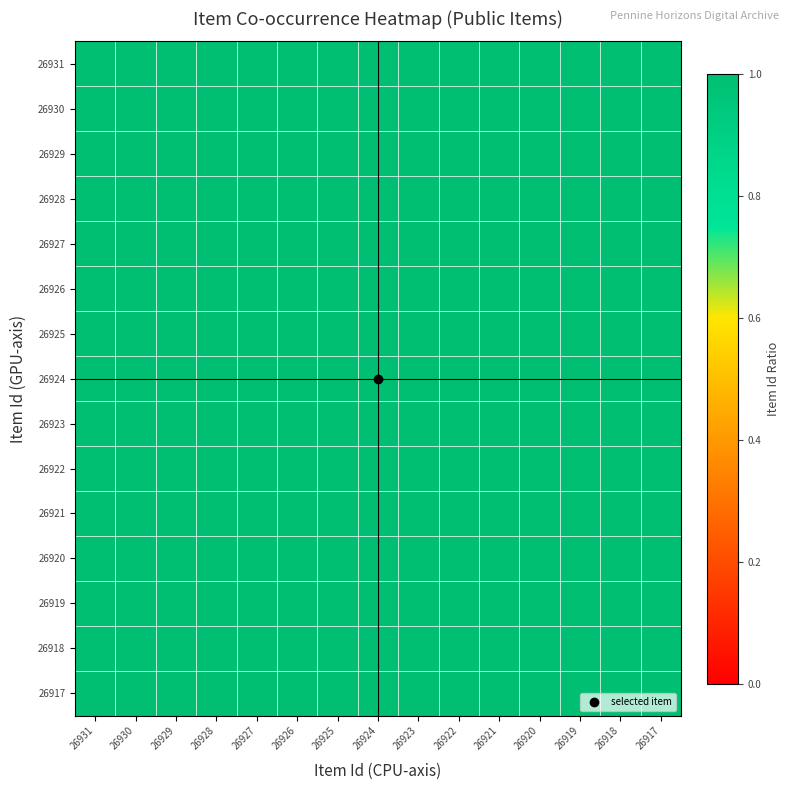

Reading left to right, transcribe all the data shown in this chart.

26931: 26931=1.0	26930=1.0	26929=1.0	26928=1.0	26927=1.0	26926=1.0	26925=1.0	26924=1.0	26923=1.0	26922=1.0	26921=1.0	26920=1.0	26919=1.0	26918=1.0	26917=1.0
26930: 26931=1.0	26930=1.0	26929=1.0	26928=1.0	26927=1.0	26926=1.0	26925=1.0	26924=1.0	26923=1.0	26922=1.0	26921=1.0	26920=1.0	26919=1.0	26918=1.0	26917=1.0
26929: 26931=1.0	26930=1.0	26929=1.0	26928=1.0	26927=1.0	26926=1.0	26925=1.0	26924=1.0	26923=1.0	26922=1.0	26921=1.0	26920=1.0	26919=1.0	26918=1.0	26917=1.0
26928: 26931=1.0	26930=1.0	26929=1.0	26928=1.0	26927=1.0	26926=1.0	26925=1.0	26924=1.0	26923=1.0	26922=1.0	26921=1.0	26920=1.0	26919=1.0	26918=1.0	26917=1.0
26927: 26931=1.0	26930=1.0	26929=1.0	26928=1.0	26927=1.0	26926=1.0	26925=1.0	26924=1.0	26923=1.0	26922=1.0	26921=1.0	26920=1.0	26919=1.0	26918=1.0	26917=1.0
26926: 26931=1.0	26930=1.0	26929=1.0	26928=1.0	26927=1.0	26926=1.0	26925=1.0	26924=1.0	26923=1.0	26922=1.0	26921=1.0	26920=1.0	26919=1.0	26918=1.0	26917=1.0
26925: 26931=1.0	26930=1.0	26929=1.0	26928=1.0	26927=1.0	26926=1.0	26925=1.0	26924=1.0	26923=1.0	26922=1.0	26921=1.0	26920=1.0	26919=1.0	26918=1.0	26917=1.0
26924: 26931=1.0	26930=1.0	26929=1.0	26928=1.0	26927=1.0	26926=1.0	26925=1.0	26924=1.0	26923=1.0	26922=1.0	26921=1.0	26920=1.0	26919=1.0	26918=1.0	26917=1.0
26923: 26931=1.0	26930=1.0	26929=1.0	26928=1.0	26927=1.0	26926=1.0	26925=1.0	26924=1.0	26923=1.0	26922=1.0	26921=1.0	26920=1.0	26919=1.0	26918=1.0	26917=1.0
26922: 26931=1.0	26930=1.0	26929=1.0	26928=1.0	26927=1.0	26926=1.0	26925=1.0	26924=1.0	26923=1.0	26922=1.0	26921=1.0	26920=1.0	26919=1.0	26918=1.0	26917=1.0
26921: 26931=1.0	26930=1.0	26929=1.0	26928=1.0	26927=1.0	26926=1.0	26925=1.0	26924=1.0	26923=1.0	26922=1.0	26921=1.0	26920=1.0	26919=1.0	26918=1.0	26917=1.0
26920: 26931=1.0	26930=1.0	26929=1.0	26928=1.0	26927=1.0	26926=1.0	26925=1.0	26924=1.0	26923=1.0	26922=1.0	26921=1.0	26920=1.0	26919=1.0	26918=1.0	26917=1.0
26919: 26931=1.0	26930=1.0	26929=1.0	26928=1.0	26927=1.0	26926=1.0	26925=1.0	26924=1.0	26923=1.0	26922=1.0	26921=1.0	26920=1.0	26919=1.0	26918=1.0	26917=1.0
26918: 26931=1.0	26930=1.0	26929=1.0	26928=1.0	26927=1.0	26926=1.0	26925=1.0	26924=1.0	26923=1.0	26922=1.0	26921=1.0	26920=1.0	26919=1.0	26918=1.0	26917=1.0
26917: 26931=1.0	26930=1.0	26929=1.0	26928=1.0	26927=1.0	26926=1.0	26925=1.0	26924=1.0	26923=1.0	26922=1.0	26921=1.0	26920=1.0	26919=1.0	26918=1.0	26917=1.0